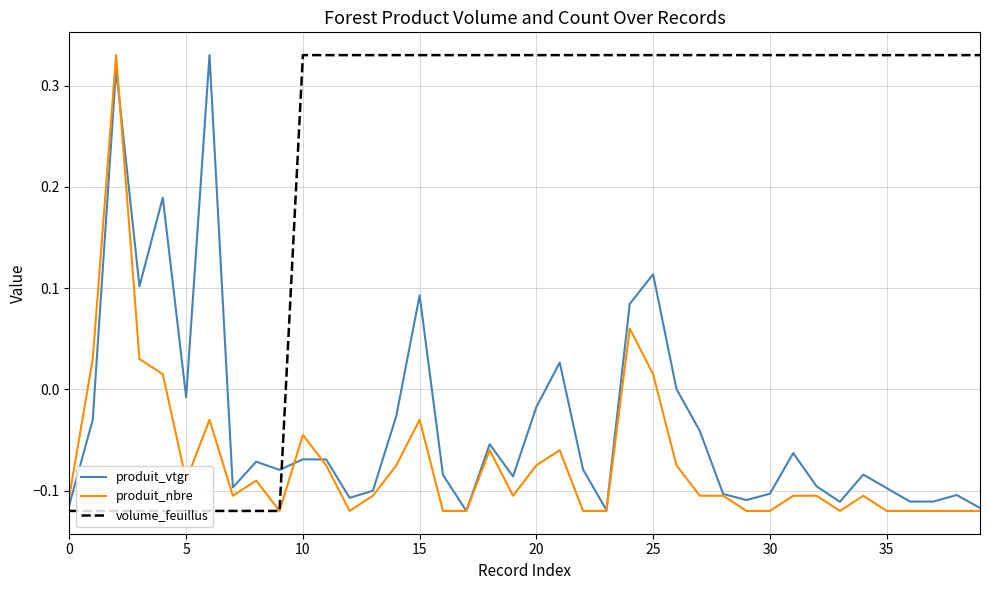

Which series ends up on top after the final intersection of volume_feuillus and produit_vtgr?

volume_feuillus